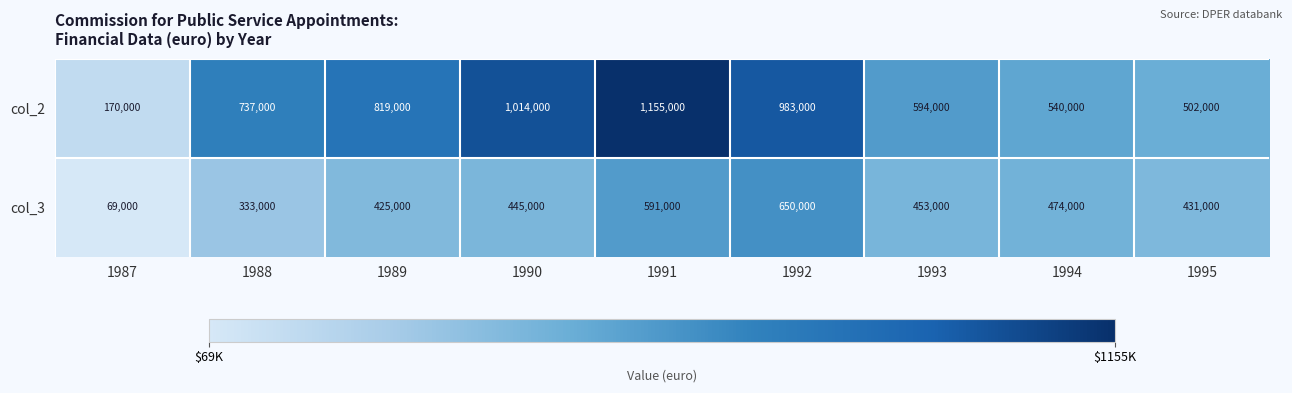

What is the sum of all col_2 values?

6514000